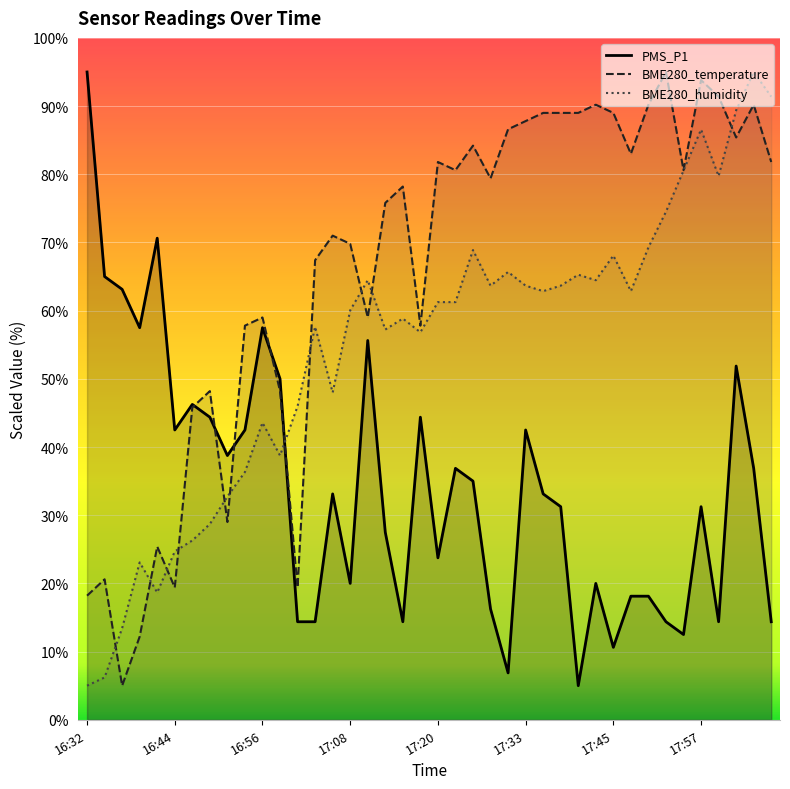

How many times do BME280_temperature and BME280_humidity cross each other?

11